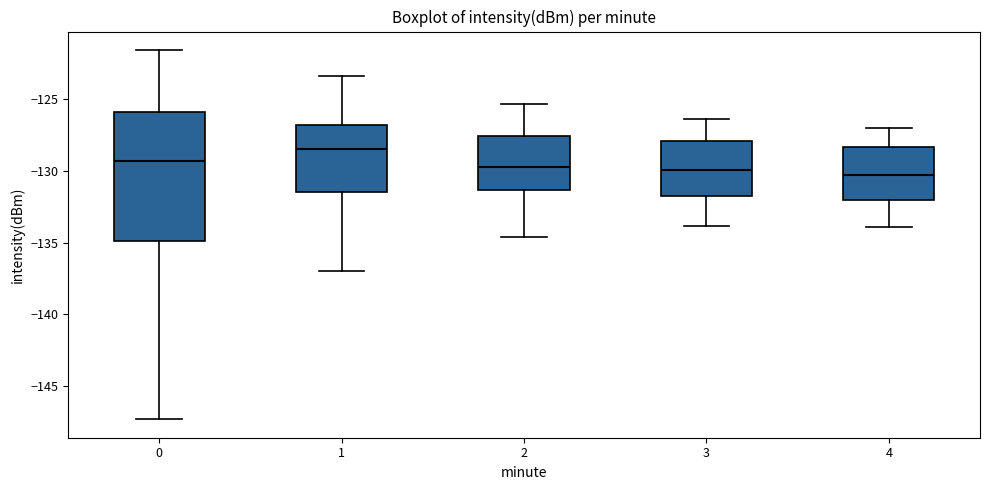

Where does the lower whisker of the box at x = 3 end on the y-axis? The values are not printed on the chart, so give them approximately, as read against the axis.

-134.0